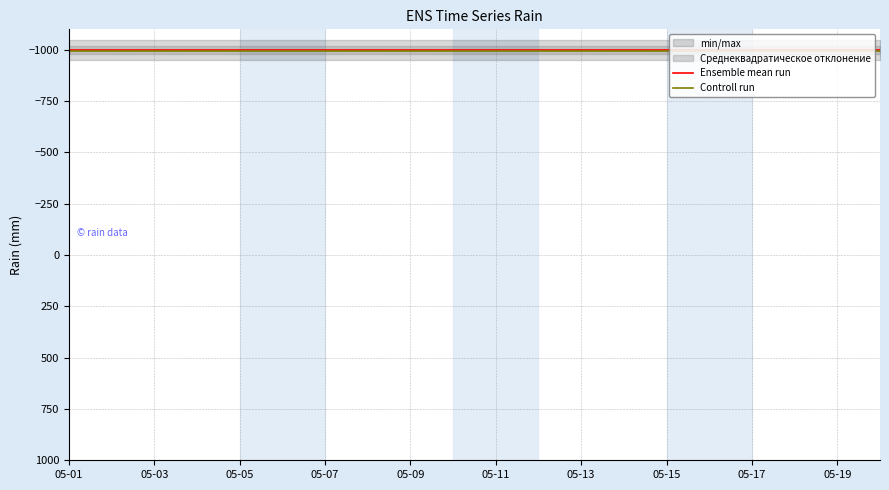

True or false: Controll run and Ensemble mean run intersect in this chart.

False